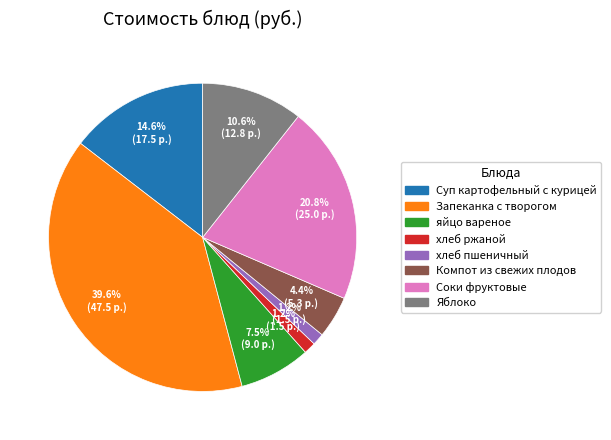

True or false: Запеканка с творогом accounts for 48% of the total.

False